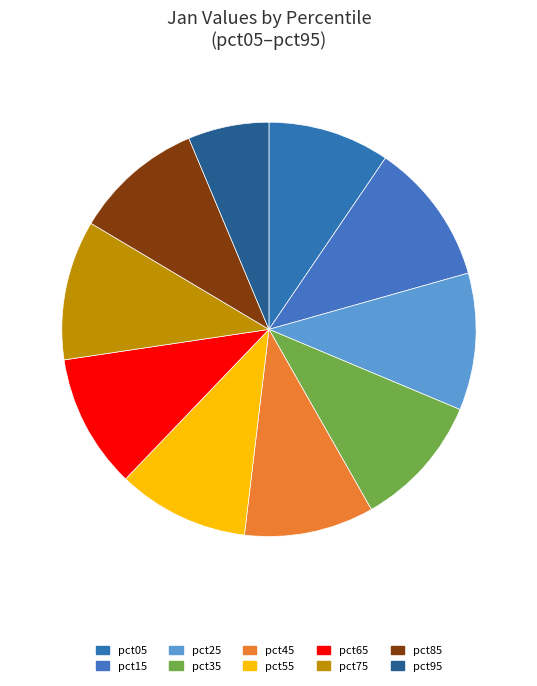

How many segments does this pie chart have?

10